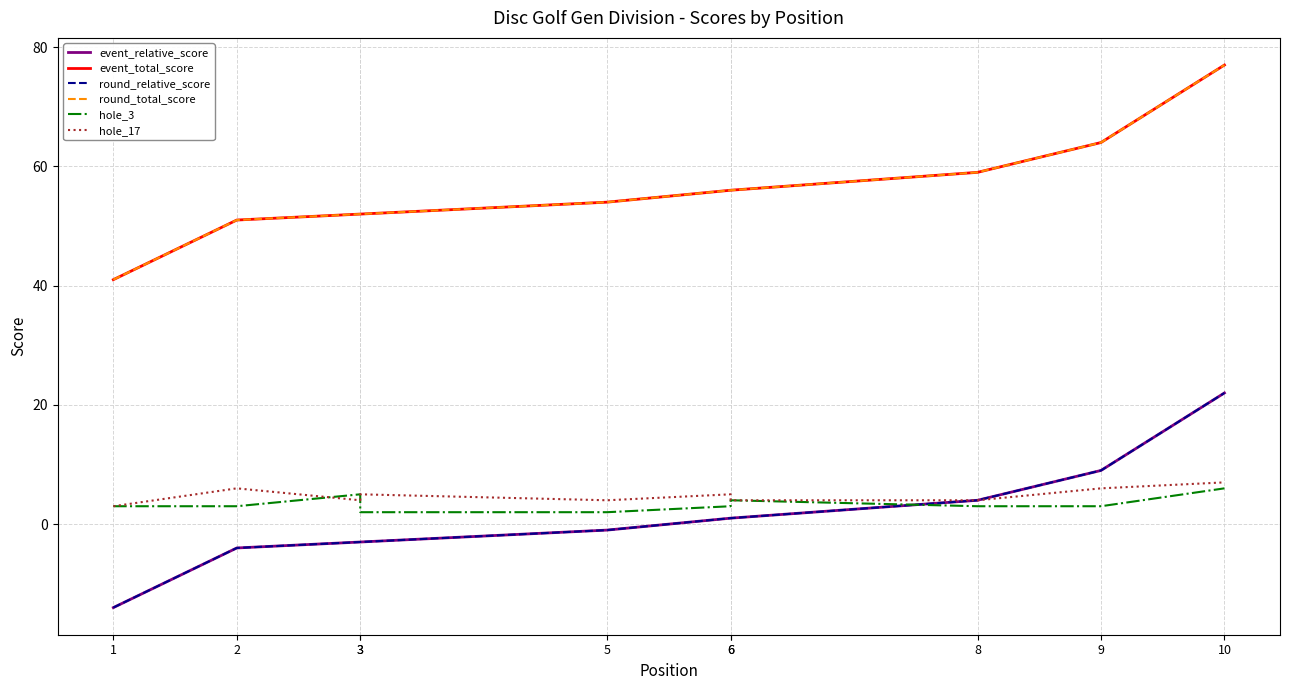

What is the spread (max minus min) of values at 10?

71